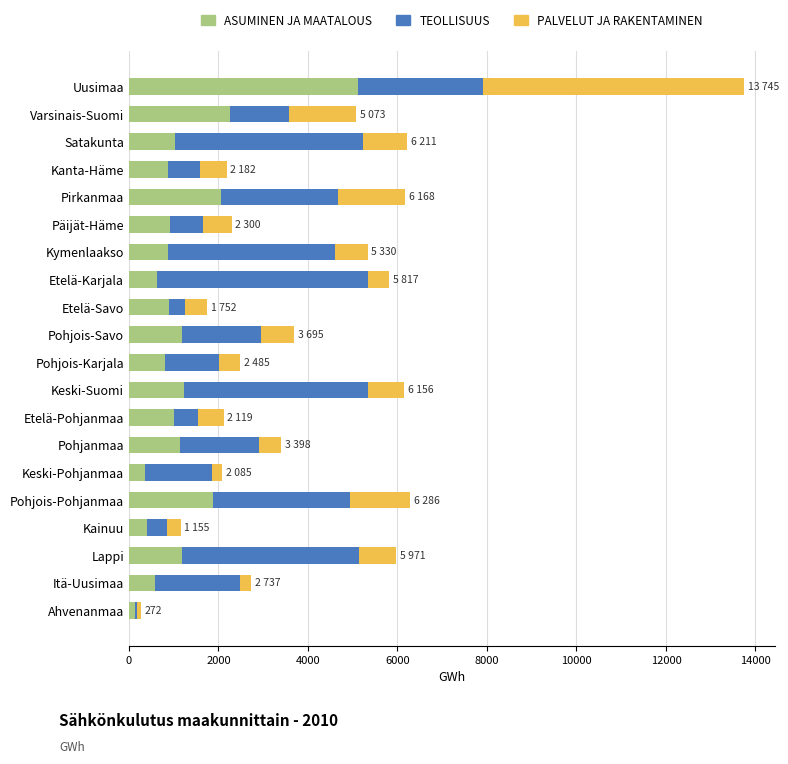

What is the maximum value for ASUMINEN JA MAATALOUS?

5110